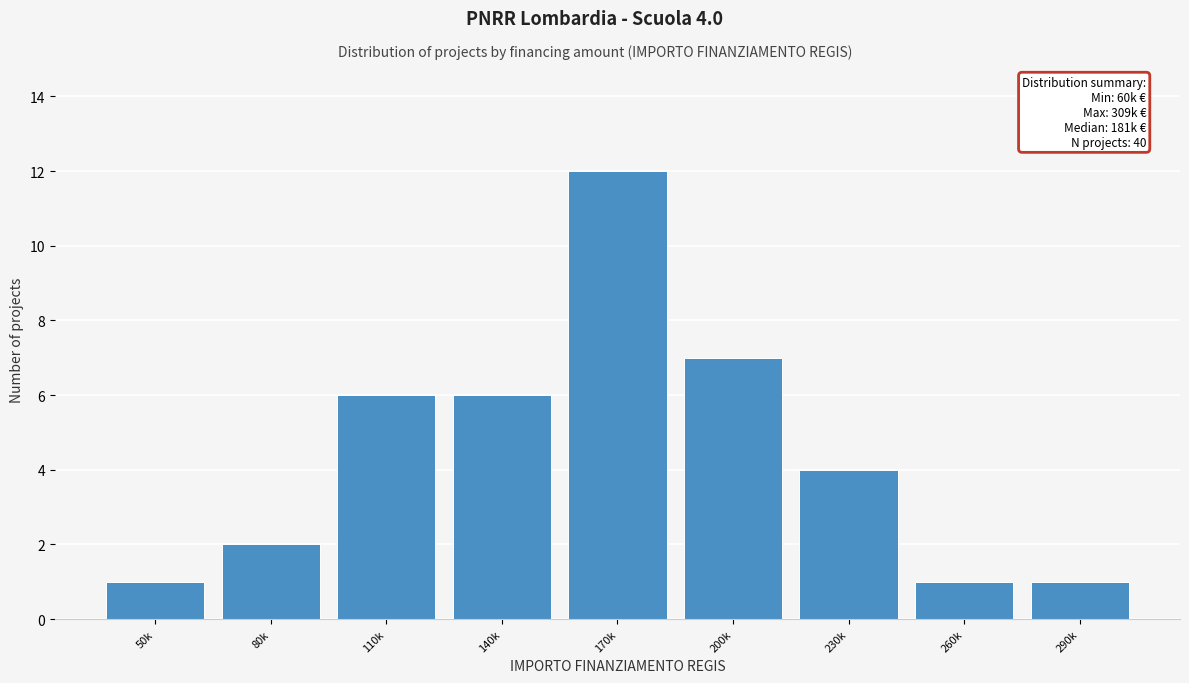

Reading right to left, list all the values displayed in this chart.

290k=1	260k=1	230k=4	200k=7	170k=12	140k=6	110k=6	80k=2	50k=1